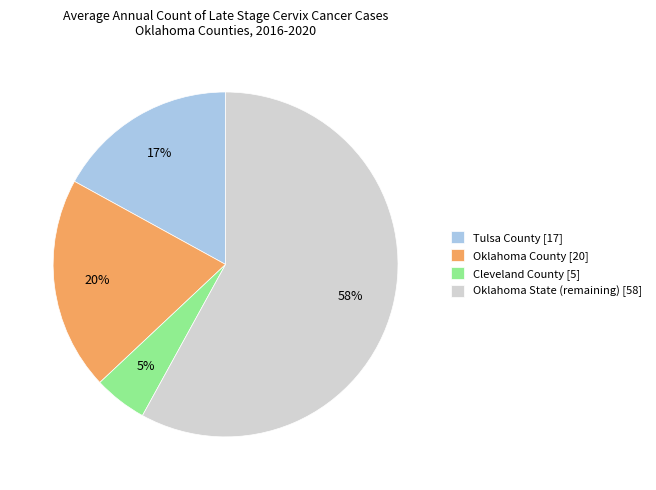

Between Oklahoma State (remaining) [58] and Cleveland County [5], which is larger?

Oklahoma State (remaining) [58]